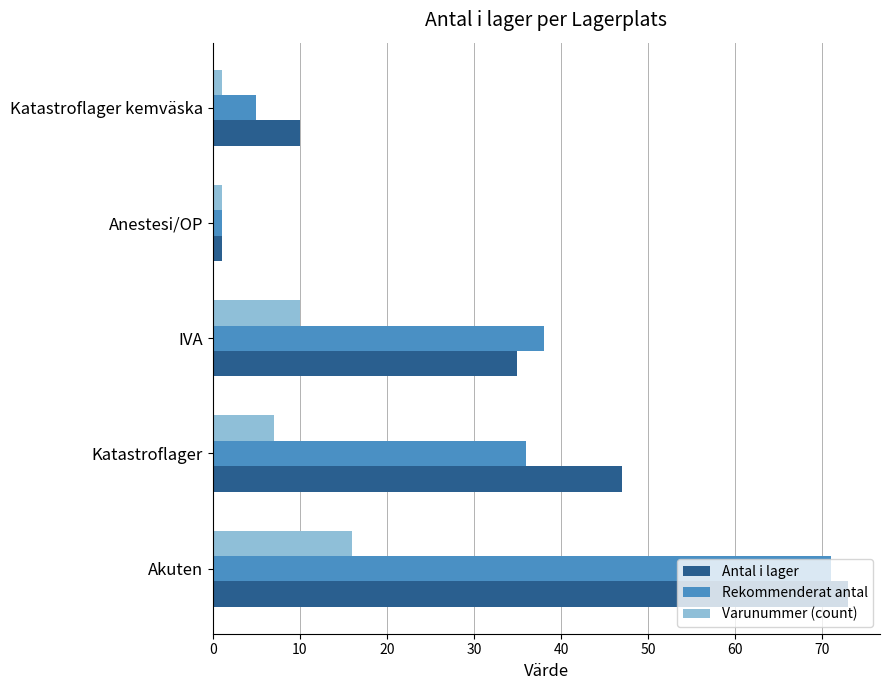

What is the difference between the maximum and minimum values in the Rekommenderat antal series?

70